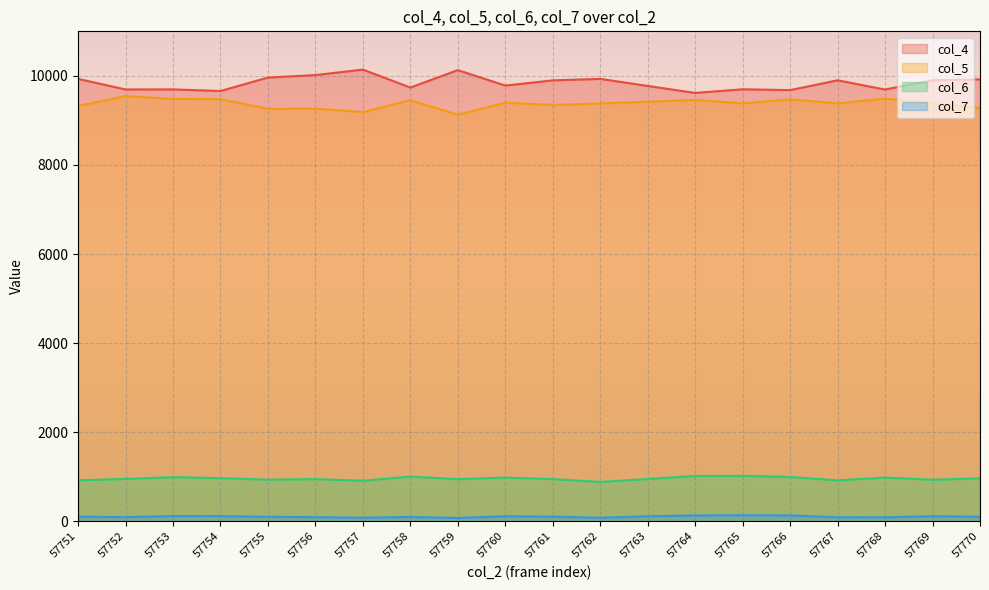

Reading left to right, what are all the values shown in this chart?

col_4: 57751=9932	57752=9695	57753=9696	57754=9660	57755=9962	57756=10018	57757=10141	57758=9738	57759=10129	57760=9782	57761=9899	57762=9932	57763=9774	57764=9617	57765=9699	57766=9680	57767=9900	57768=9693	57769=9903	57770=9922
col_5: 57751=9325	57752=9545	57753=9483	57754=9477	57755=9260	57756=9265	57757=9186	57758=9456	57759=9128	57760=9398	57761=9349	57762=9381	57763=9420	57764=9460	57765=9383	57766=9473	57767=9382	57768=9490	57769=9379	57770=9284
col_6: 57751=920	57752=950	57753=990	57754=969	57755=934	57756=946	57757=911	57758=1003	57759=945	57760=981	57761=947	57762=884	57763=949	57764=1017	57765=1020	57766=994	57767=919	57768=981	57769=932	57770=963
col_7: 57751=102	57752=93	57753=116	57754=115	57755=100	57756=92	57757=80	57758=97	57759=74	57760=112	57761=103	57762=79	57763=112	57764=130	57765=136	57766=130	57767=90	57768=89	57769=113	57770=102